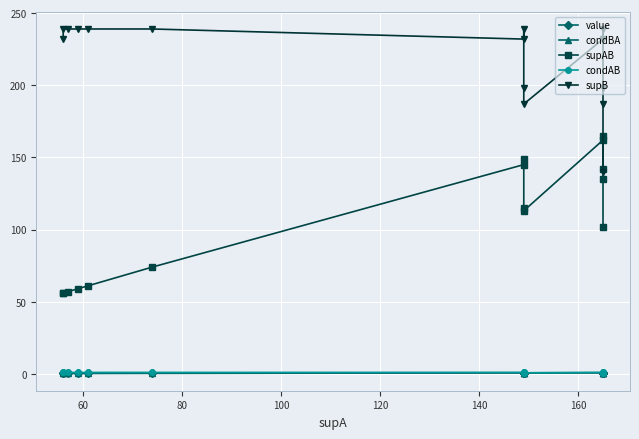

How many lines are shown in the chart?

5